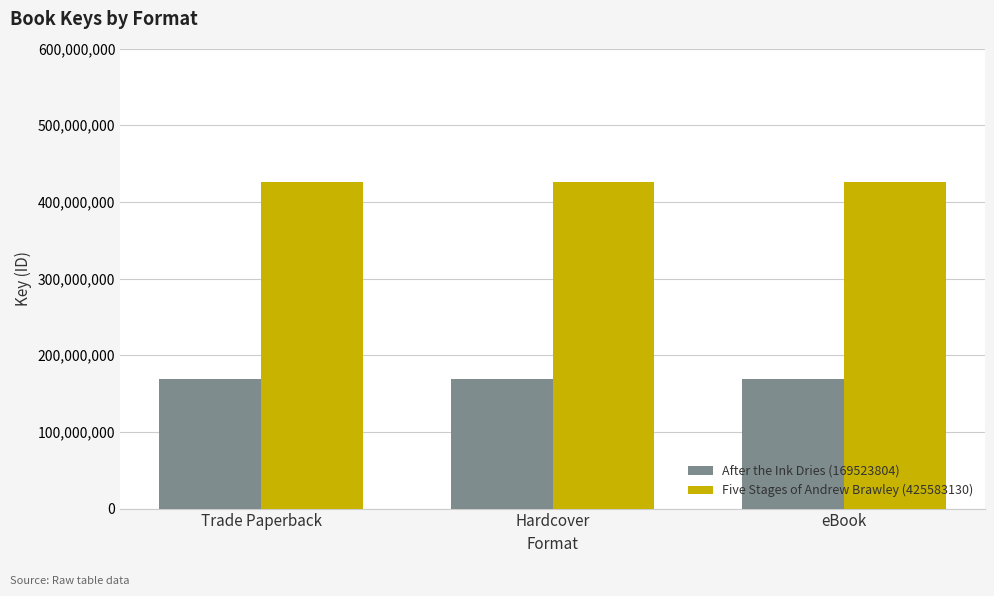

What is the maximum value shown in the chart?

425583130